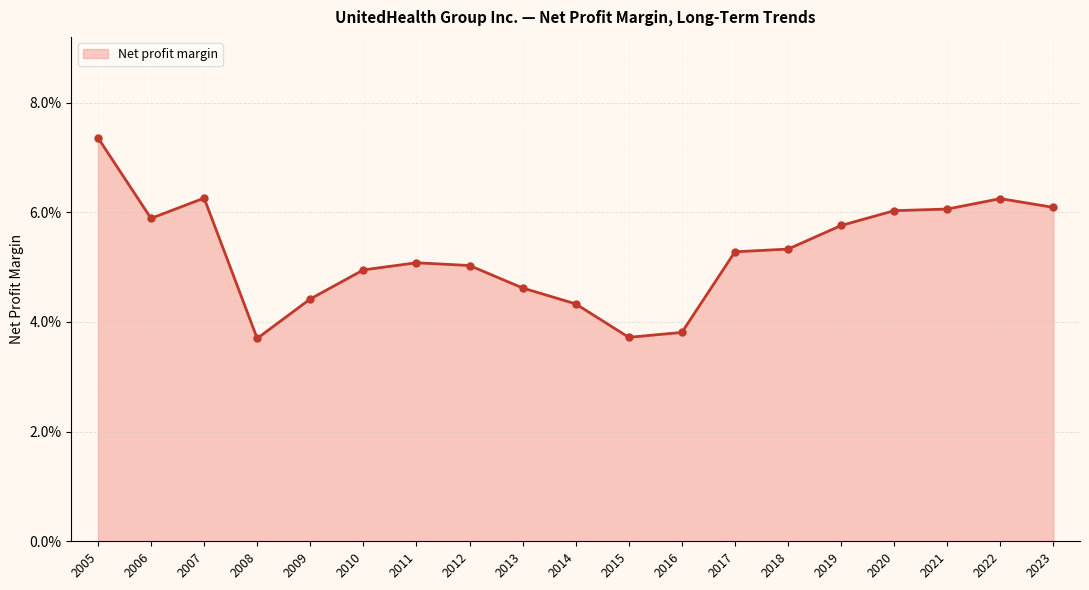

The value at 2006 is 0.1. True or false?

True